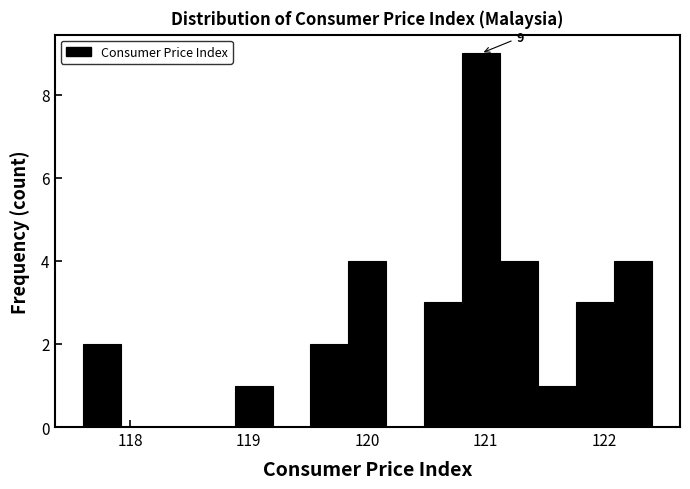

Around what value on the x-axis is the tallest bar? Give the approximate position of its centre, as read against the axis.

121.0